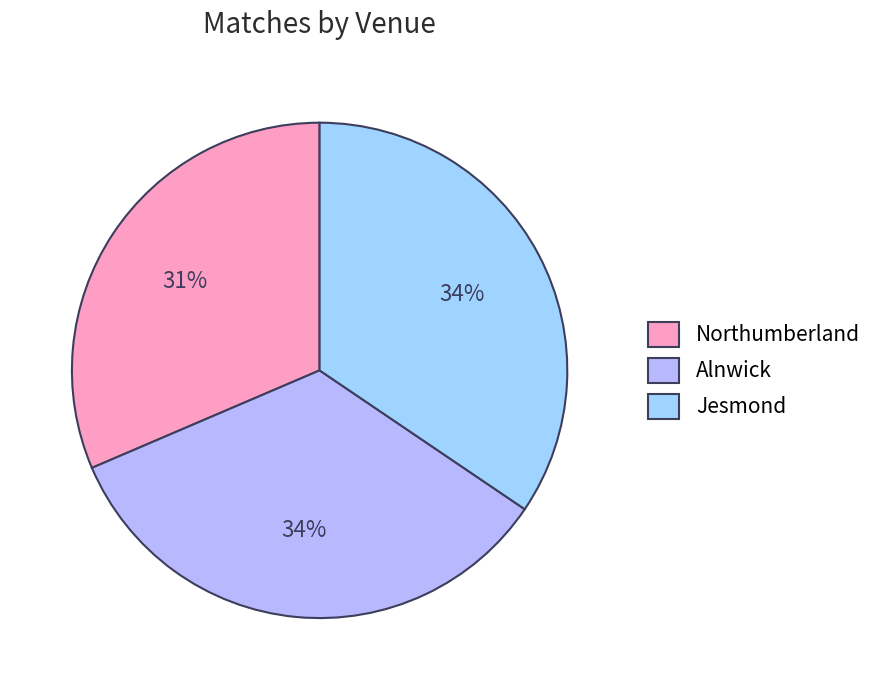

Is it true that Jesmond is 40% of the pie?

False